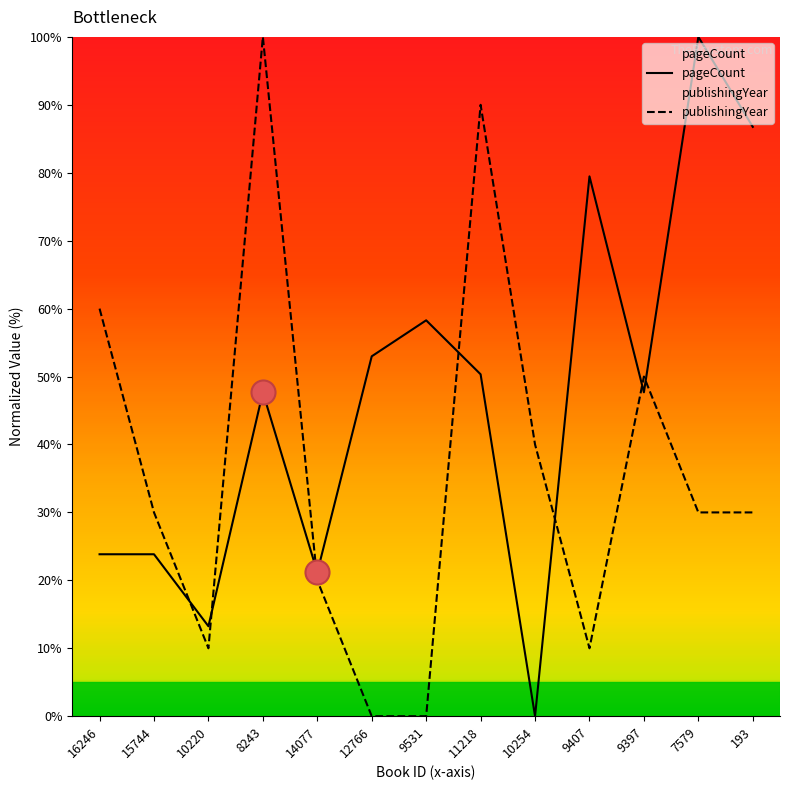

What is the total value across all series at 11218?

140.3